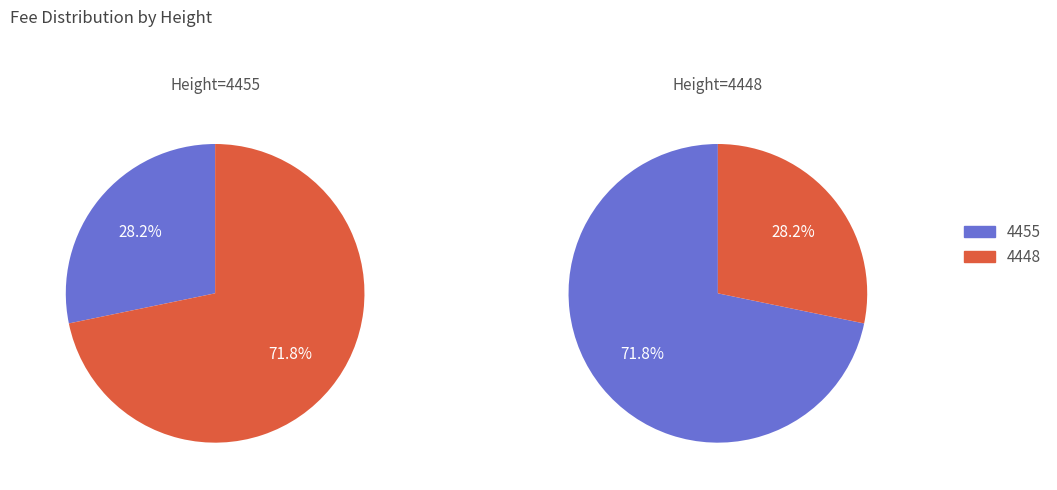

The 4455 slice represents 28% of the pie. True or false?

True